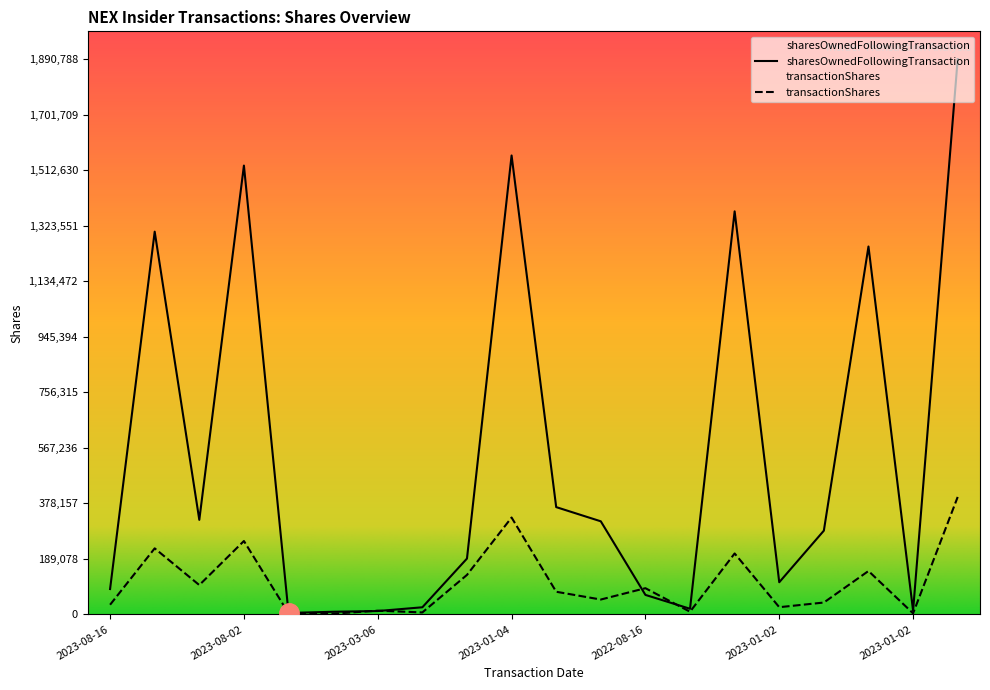

Is this an area chart (filled region under the line)?

No